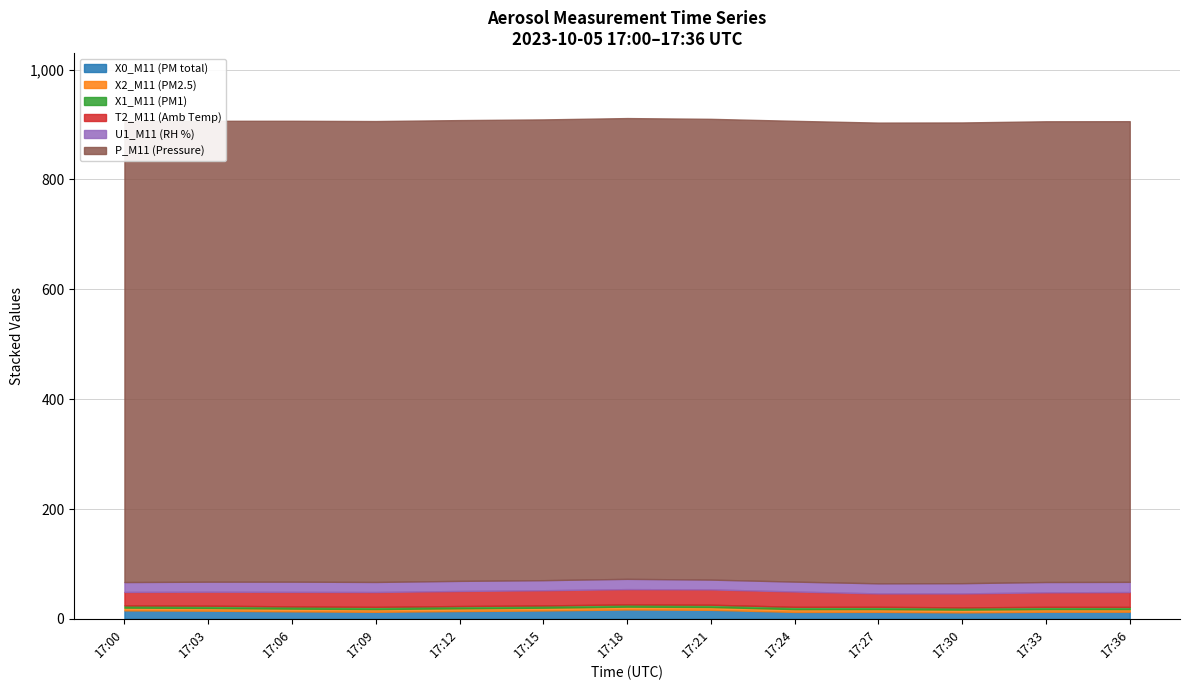

Rank the series at 17:03 from highest to lowest value.

P_M11 (Pressure), T2_M11 (Amb Temp), U1_M11 (RH %), X0_M11 (PM total), X2_M11 (PM2.5), X1_M11 (PM1)